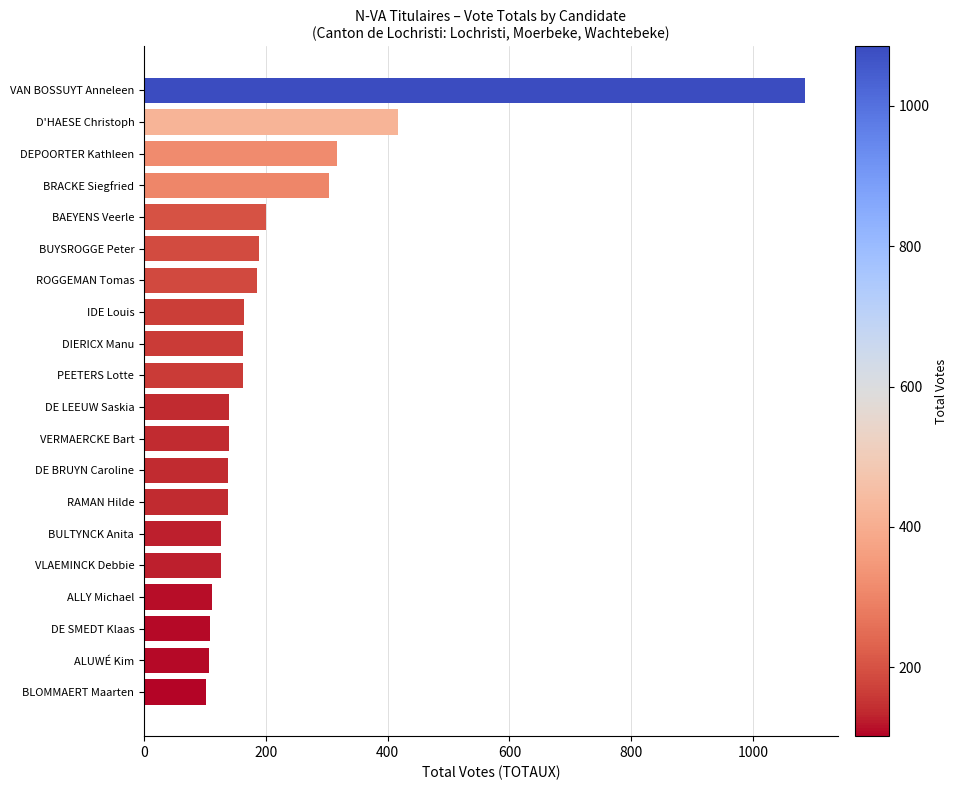

Does the chart contain any negative values?

No